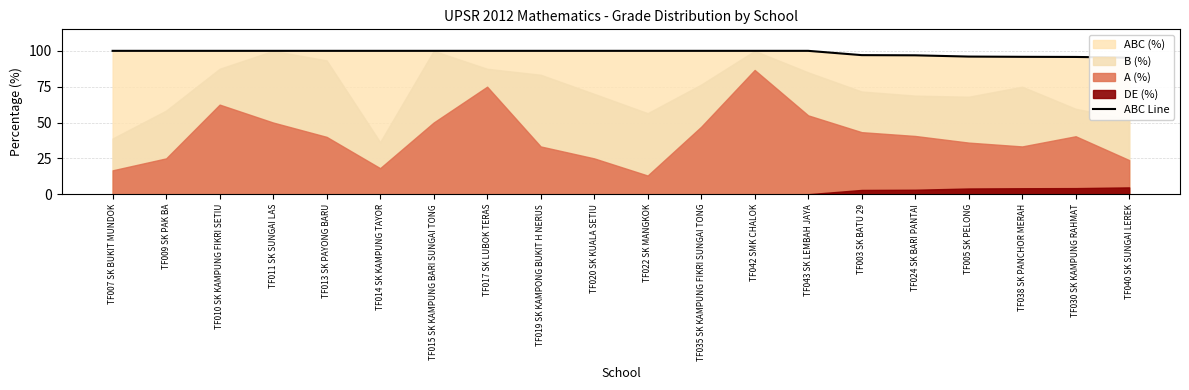

What is the smallest value displayed?

95.2